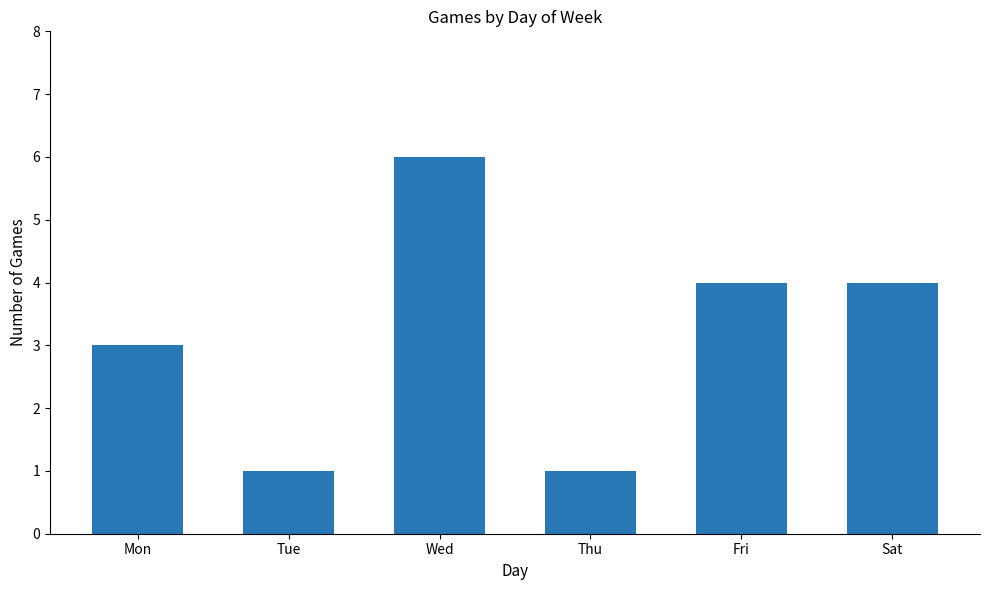

Where is the data nearest to the value 3?

Mon